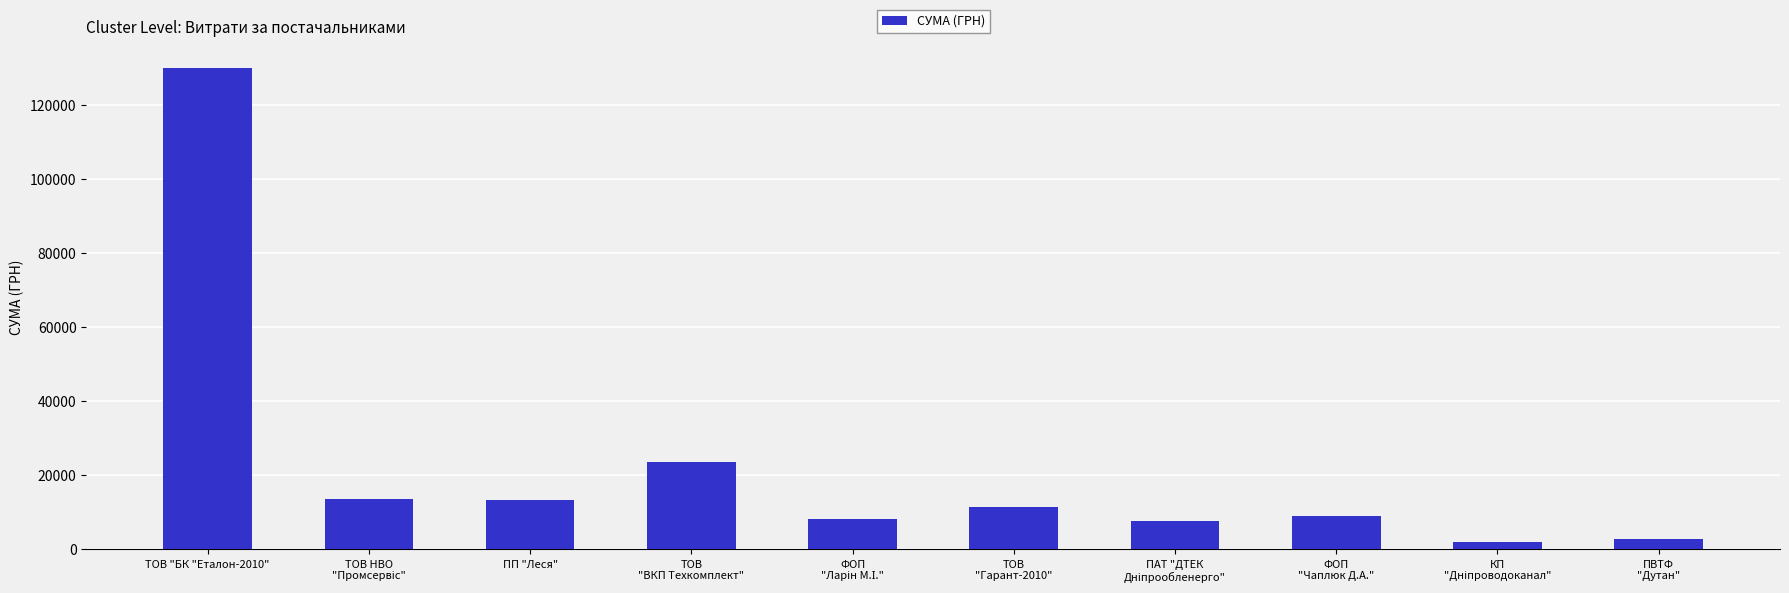

How many bars are there in total?

10